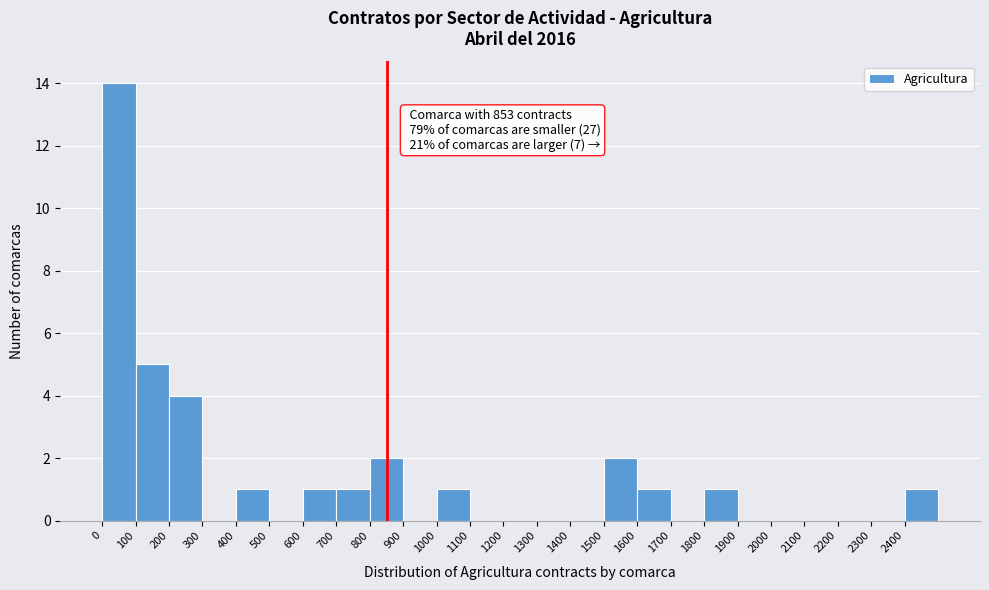

Which range on the x-axis has the tallest bar?

0 to 100